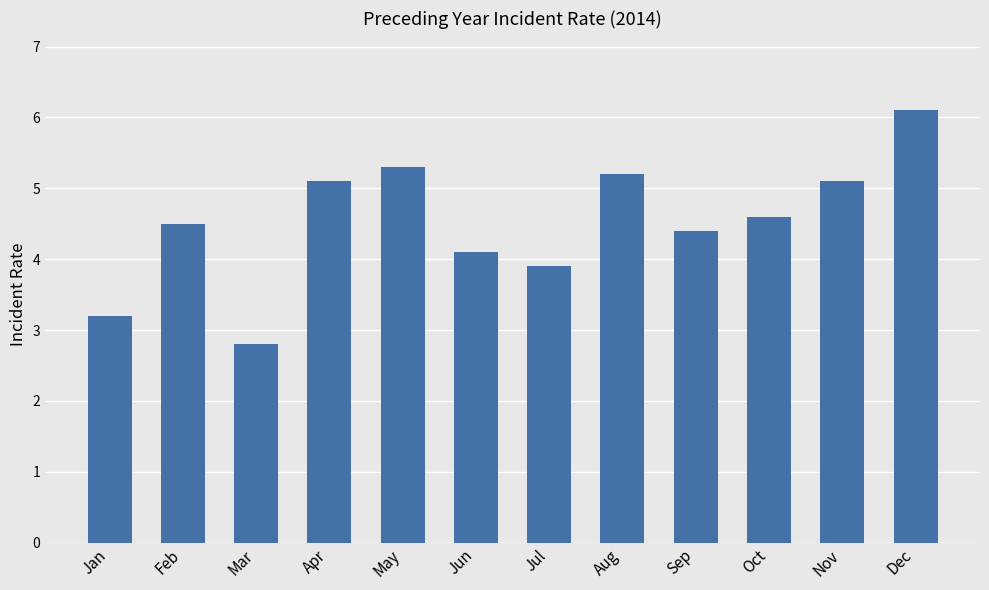

What is the sum of all values?

54.3